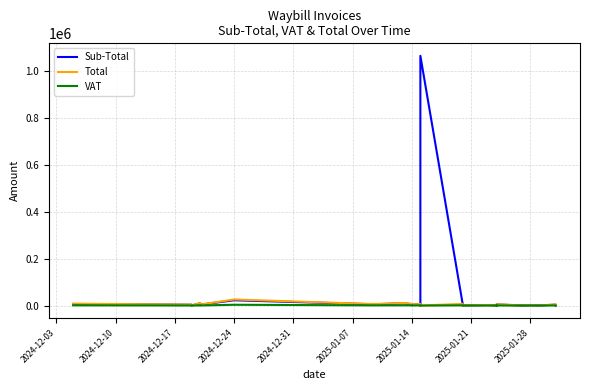

How many lines are shown in the chart?

3